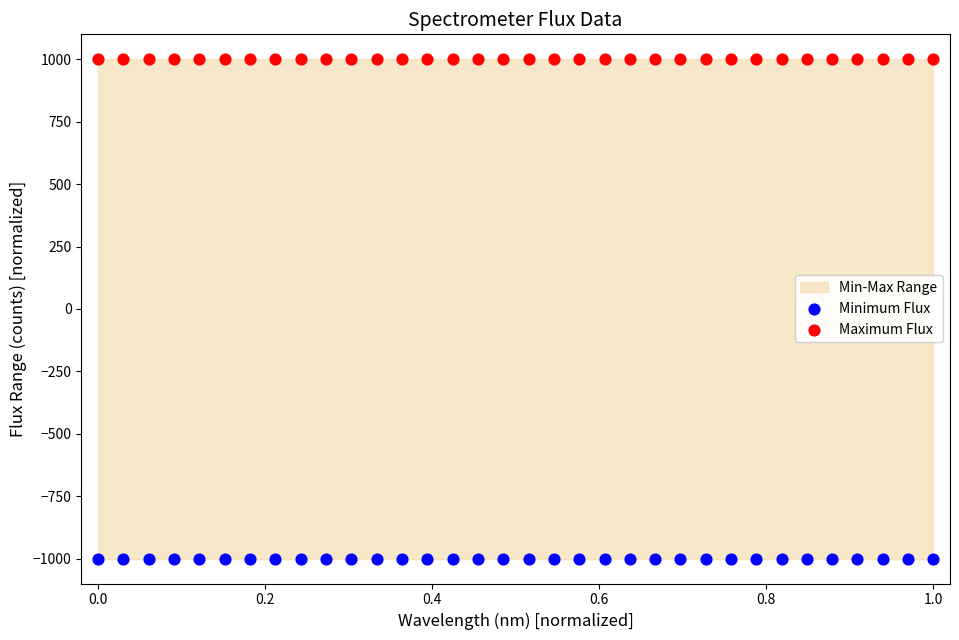

Which series contains the highest Y value?

Maximum Flux